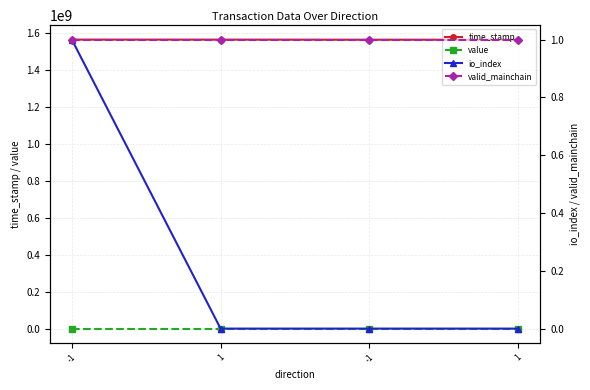

Which series has the largest total across all categories?

time_stamp